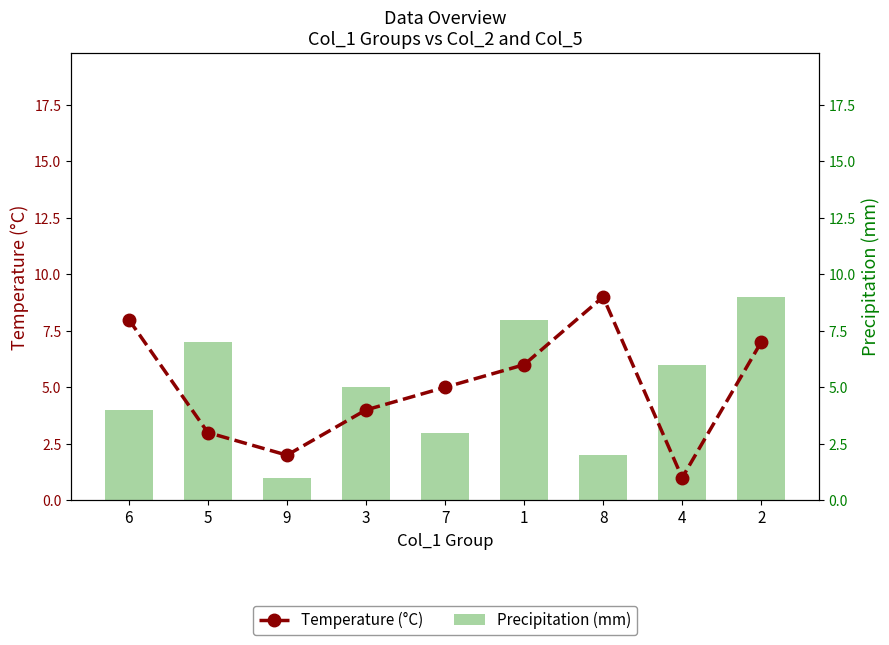

Between 1 and 3, which is larger?

1